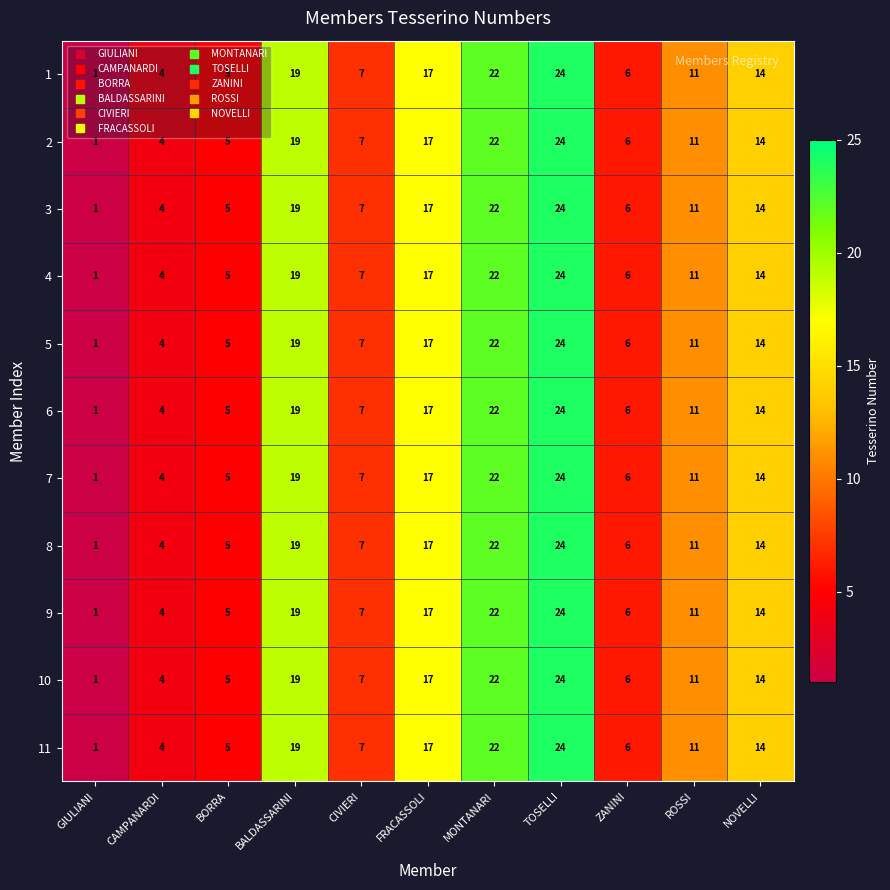

At which category is the sum across all series the highest?

TOSELLI